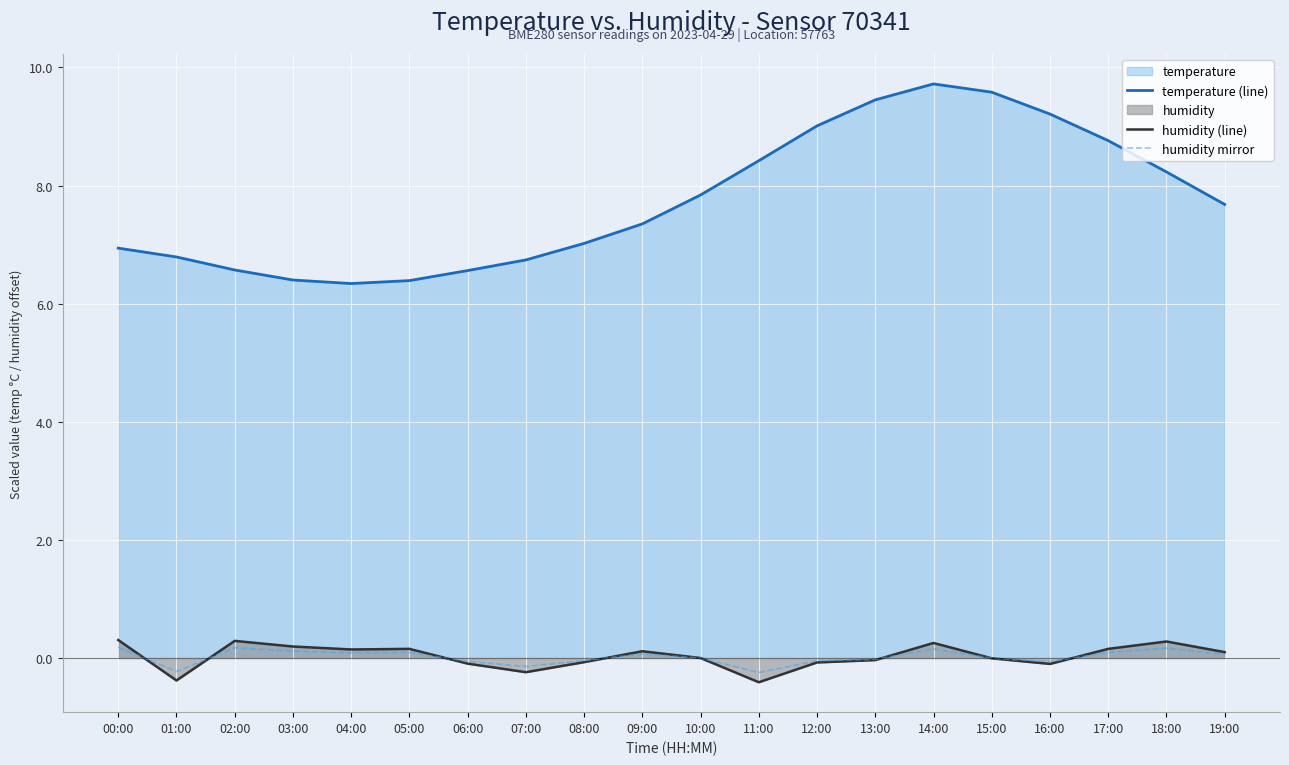

What is the total value across all series at 12:00?

8.9